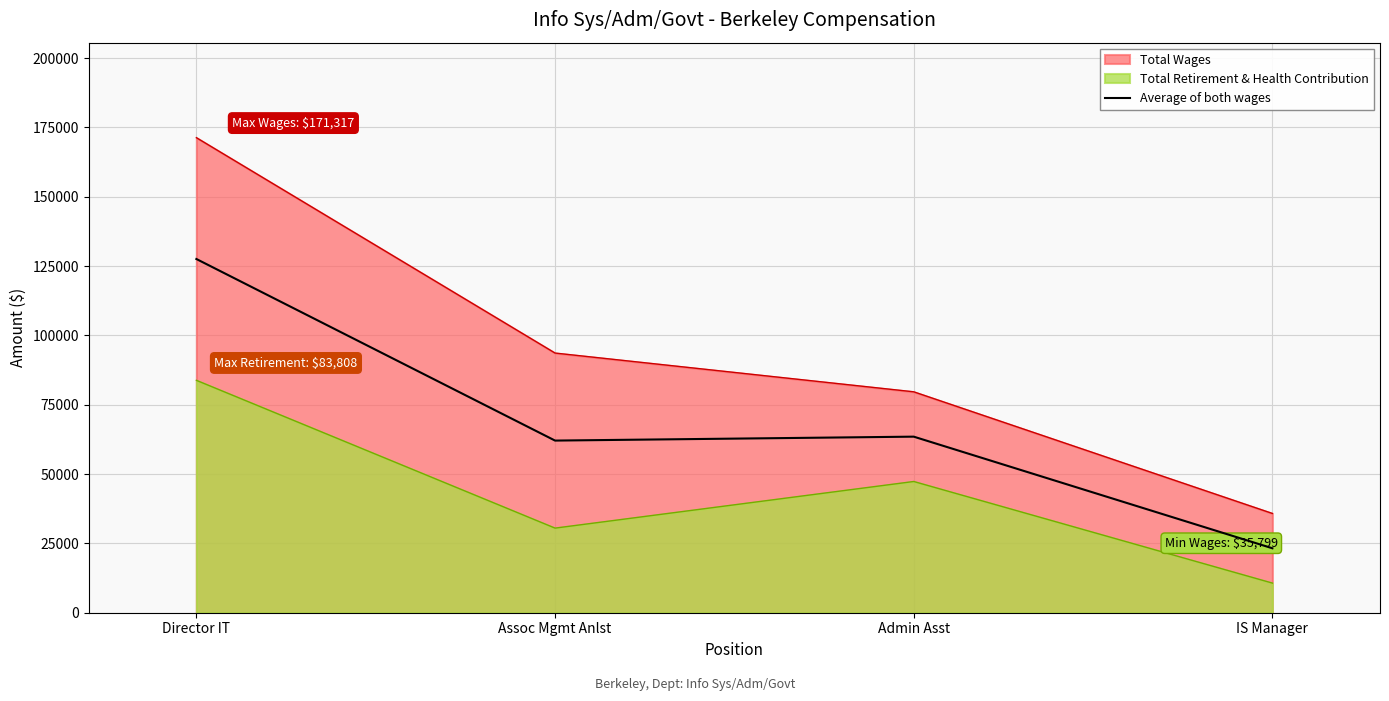

How many data points does each series have?

4